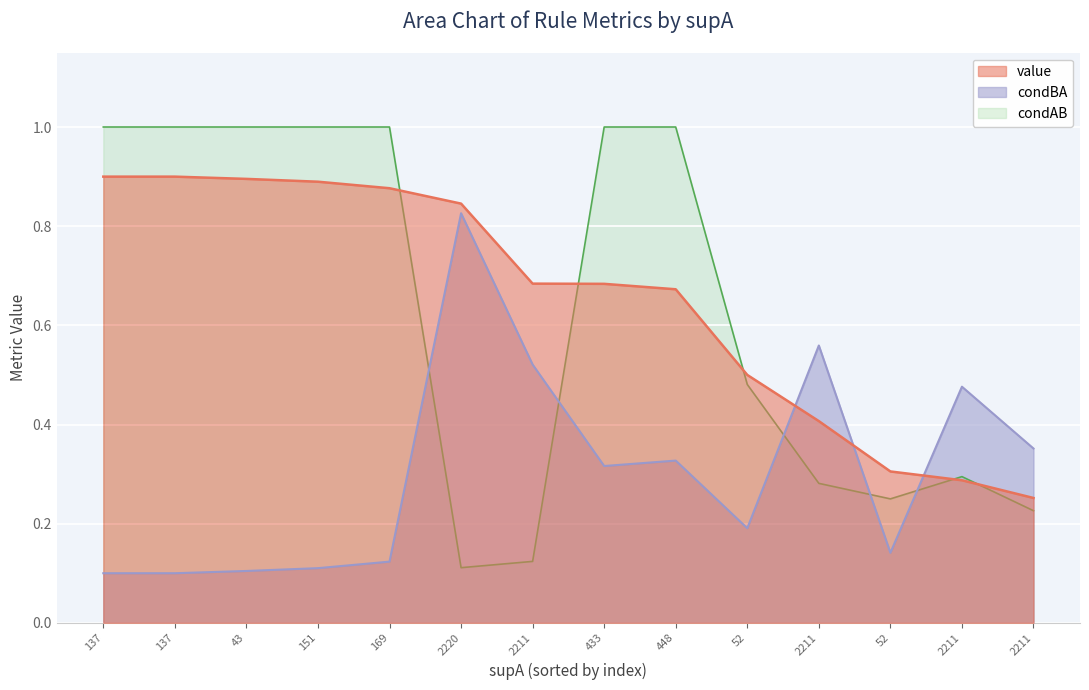

How many data points does each series have?

14